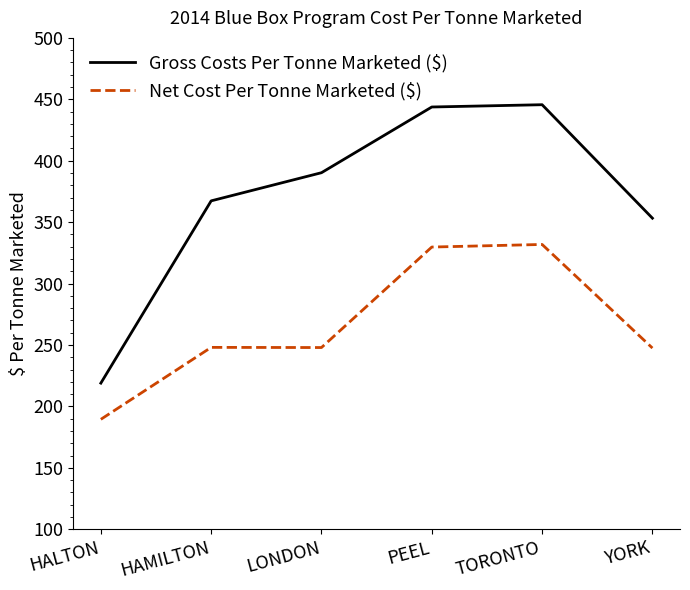

True or false: Net Cost Per Tonne Marketed ($) has more than 2 points higher than both neighbors.

False